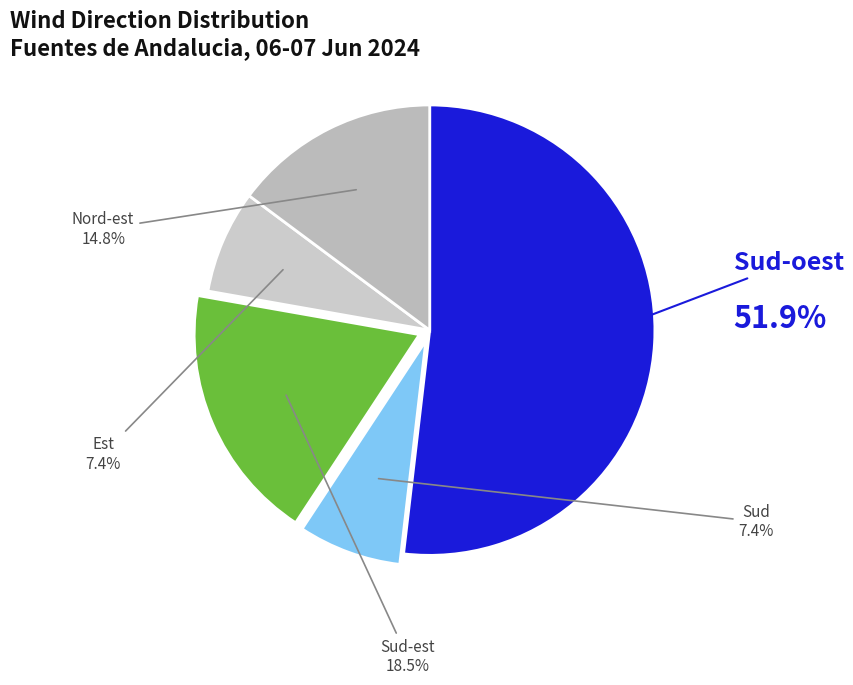

How many segments does this pie chart have?

5